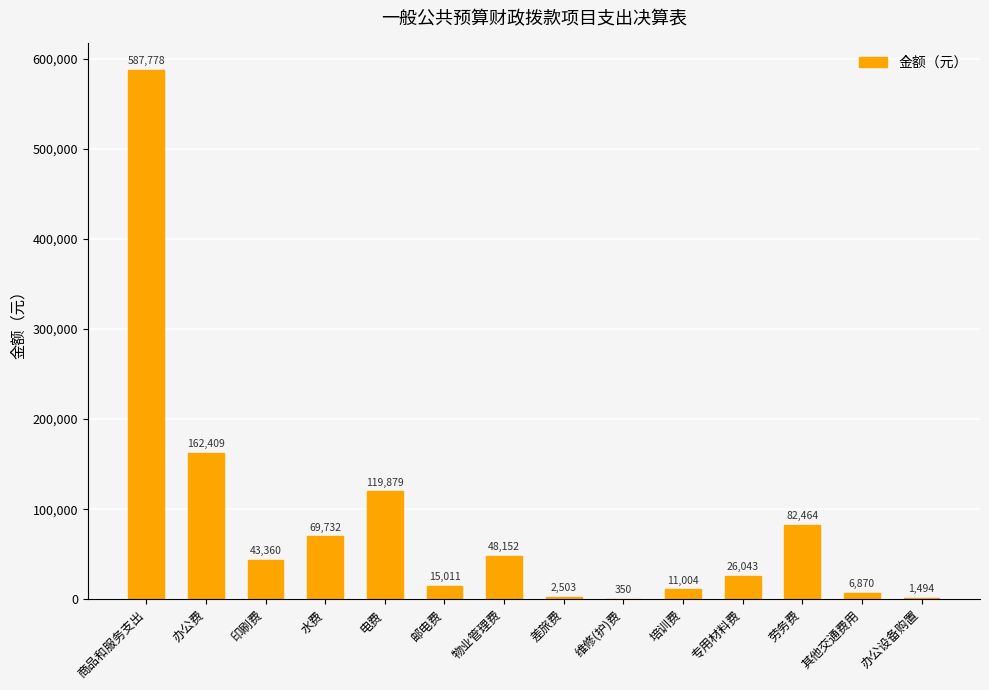

Where is the data nearest to the value 294064?

办公费